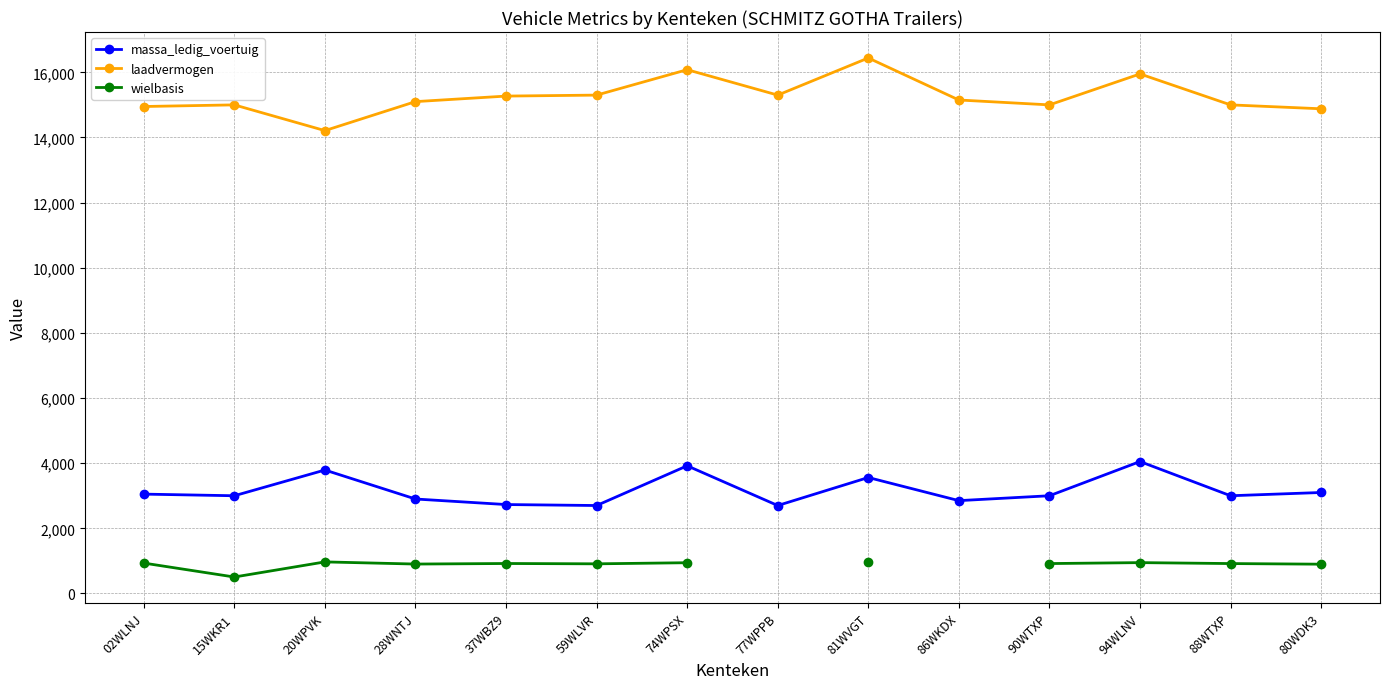

What is the difference between the maximum and minimum values in the laadvermogen series?

2230